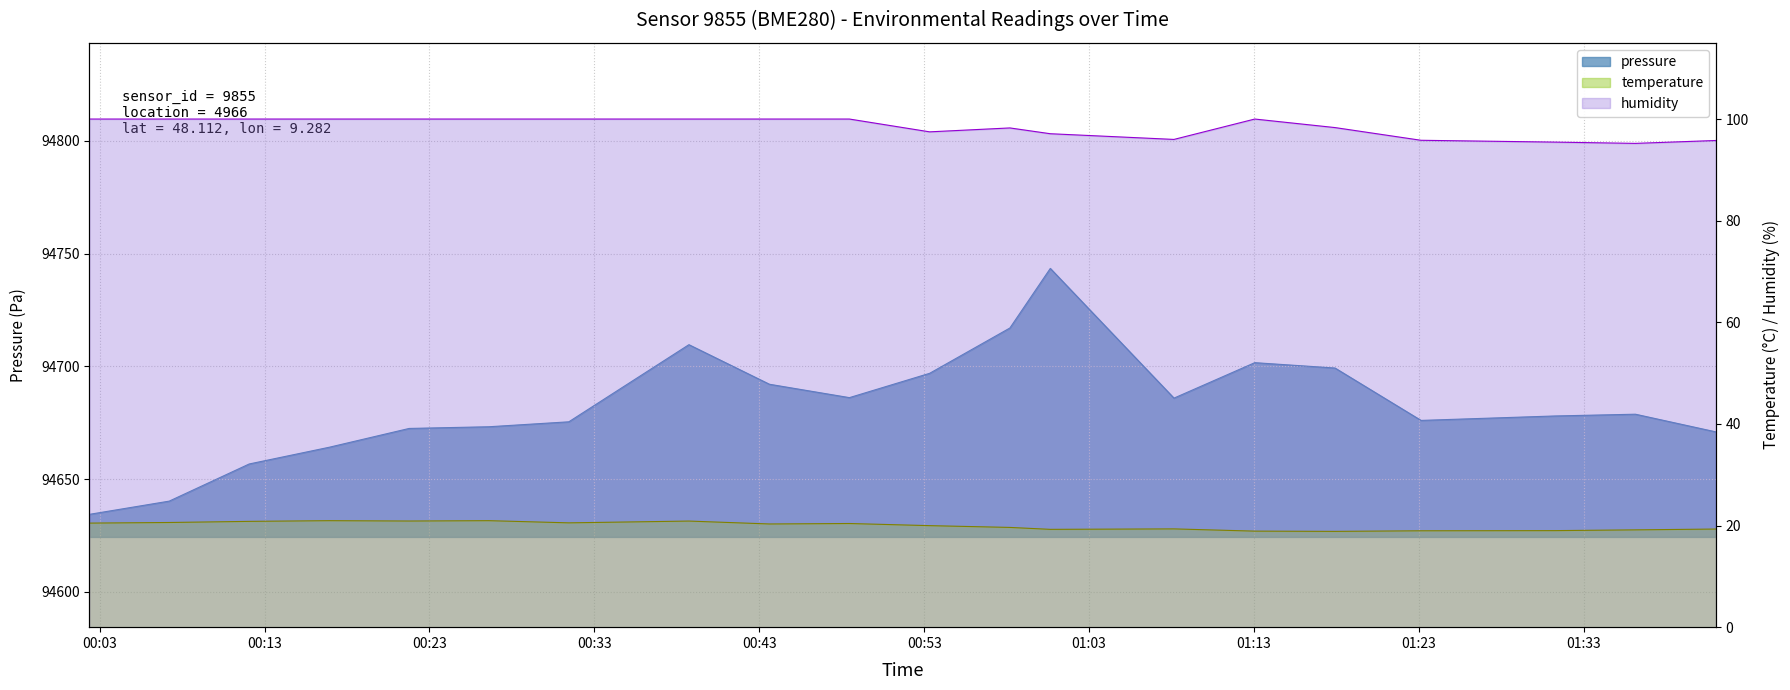

What is the label of the 13th point from the right?

00:37